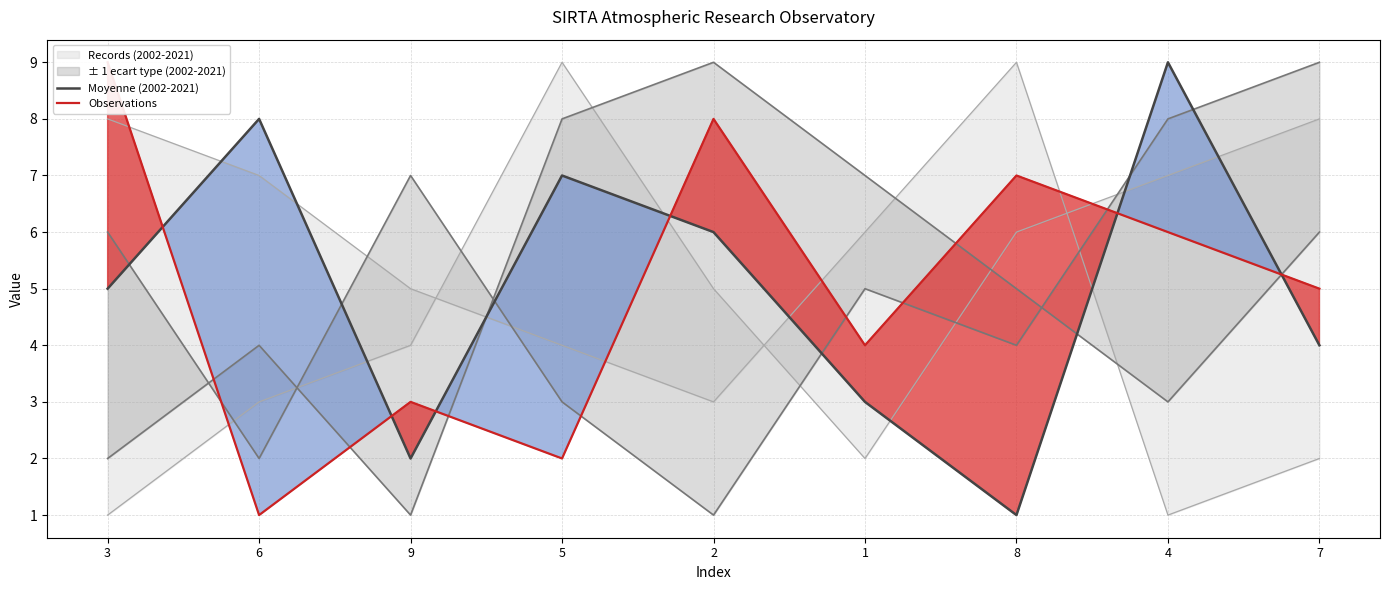

What is the value of the Moyenne (2002-2021) point at the 6th from the left?

3